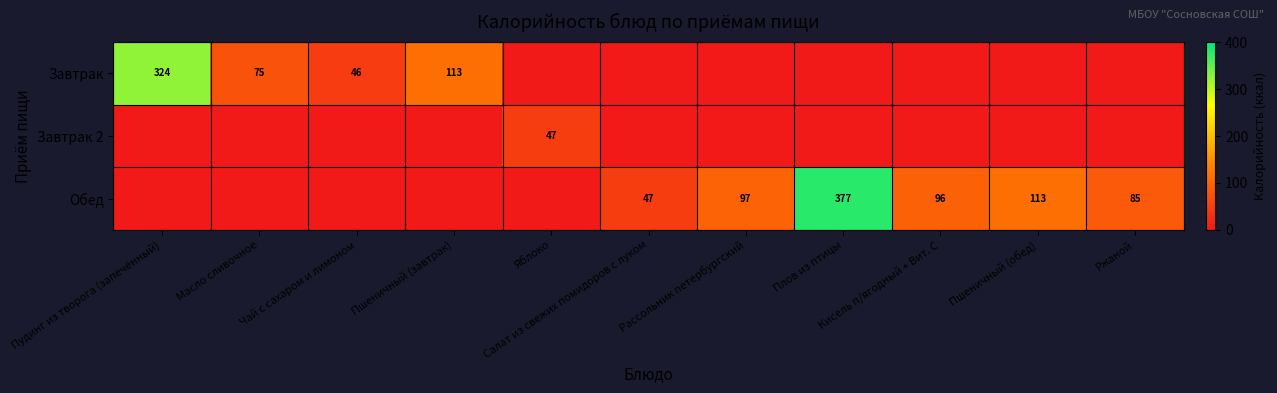

Which category has the lowest value in the Обед series?

Пудинг из творога (запечённый)